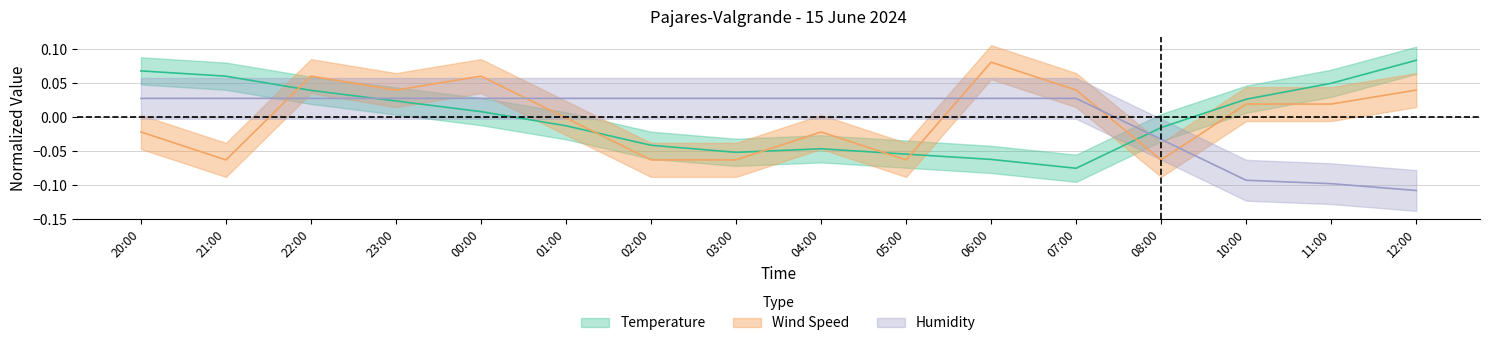

How many data points does each series have?

16